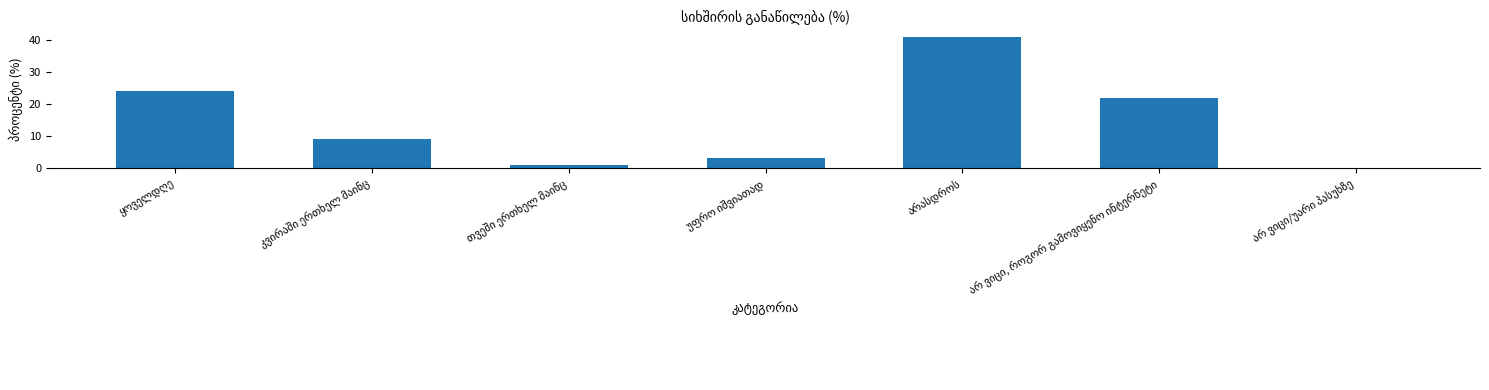

What is the maximum value shown in the chart?

41